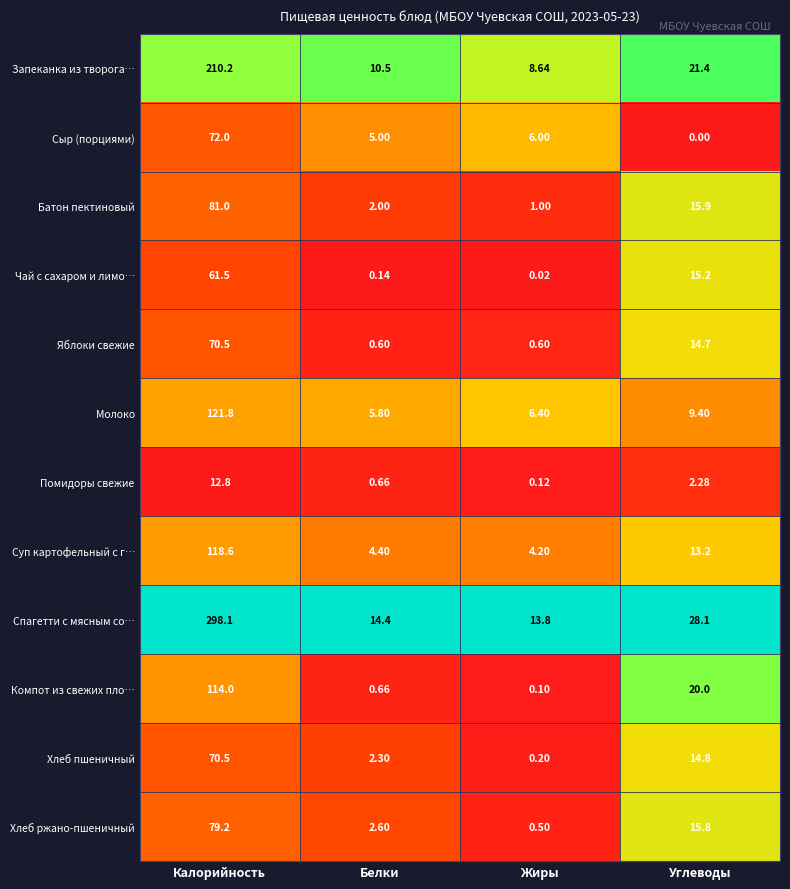

Which label corresponds to the smallest value in the chart?

Углеводы